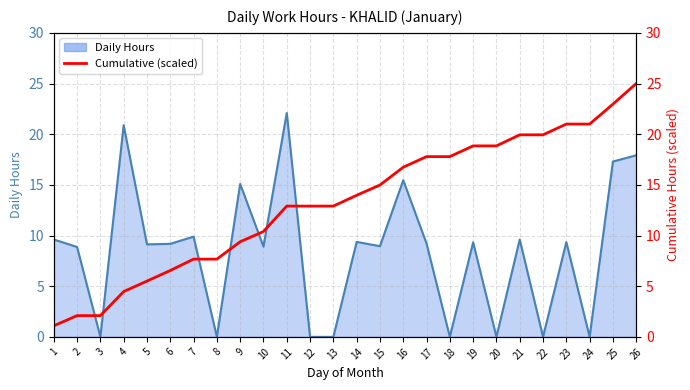

Reading left to right, transcribe all the data shown in this chart.

1=1.1	2=2.1	3=2.1	4=4.5	5=5.5	6=6.5	7=7.7	8=7.7	9=9.4	10=10.4	11=12.9	12=12.9	13=12.9	14=14.0	15=15.0	16=16.7	17=17.8	18=17.8	19=18.8	20=18.8	21=19.9	22=19.9	23=21.0	24=21.0	25=23.0	26=25.0